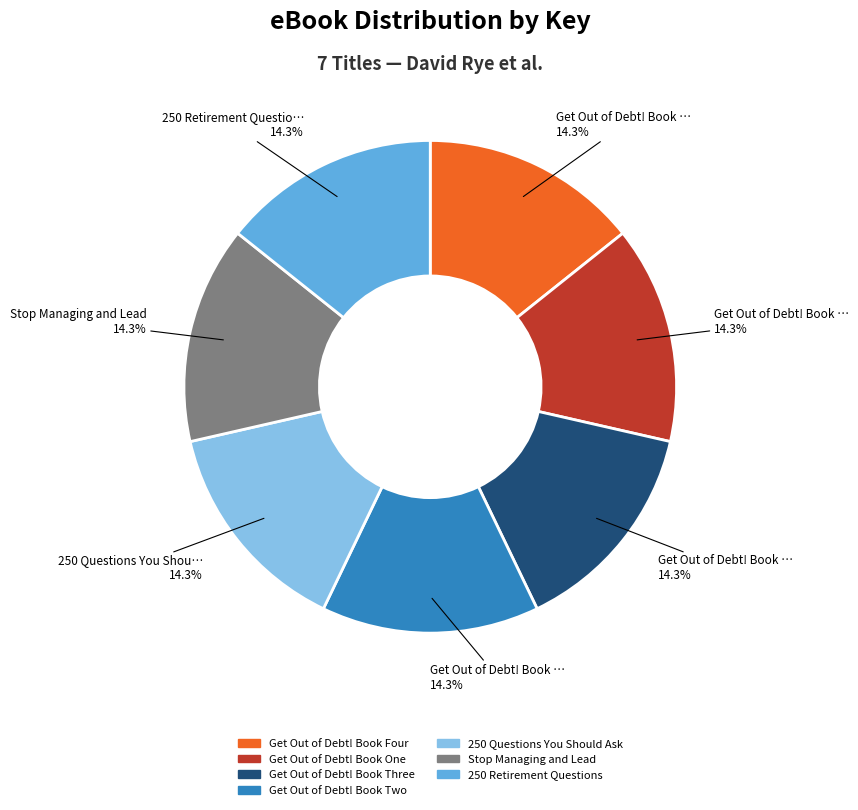

What percentage is the Get Out of Debt! Book Three slice, to the nearest percent?

14%